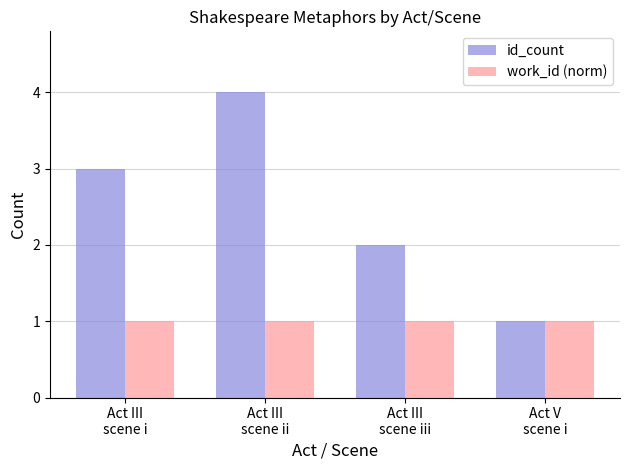

How many series are shown in this chart?

2